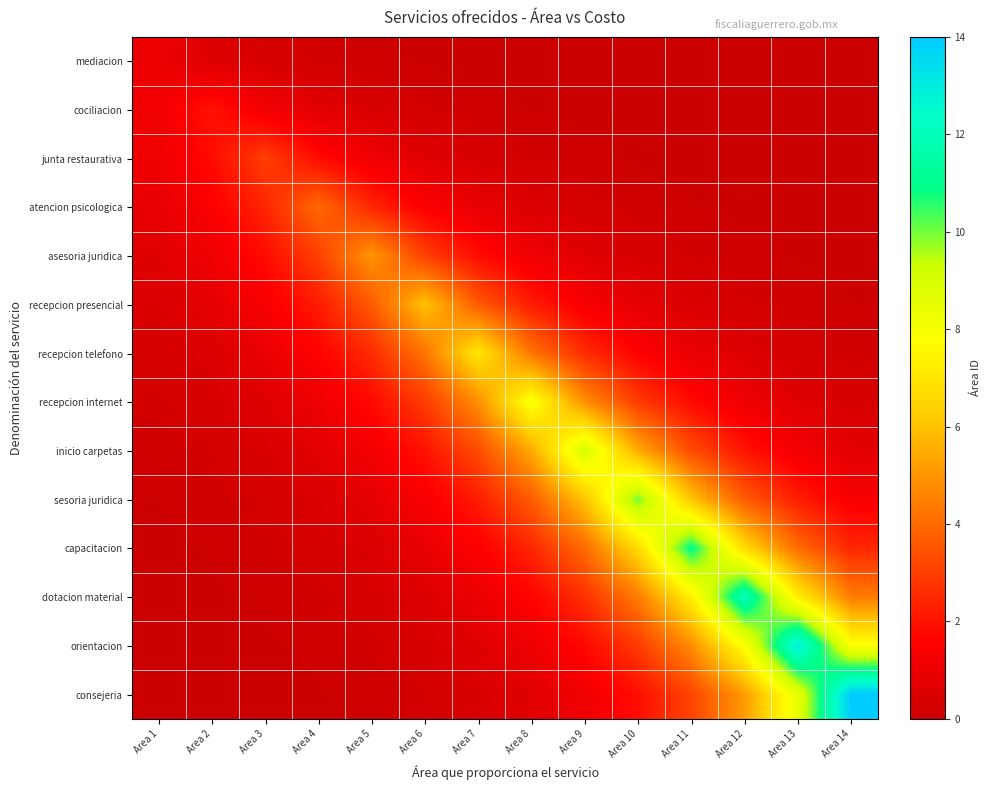

What is the spread (max minus min) of values at Area 3?

2.9